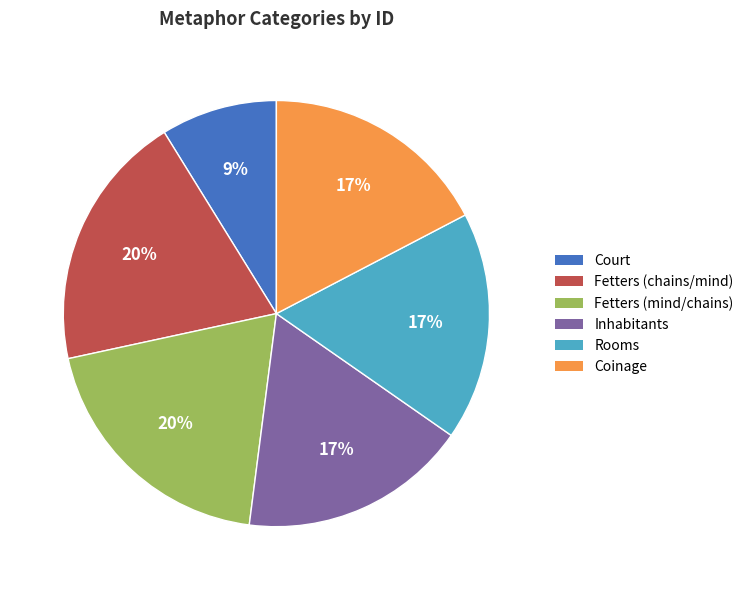

Combined, do Coinage and Fetters (mind/chains) account for over 50%?

No